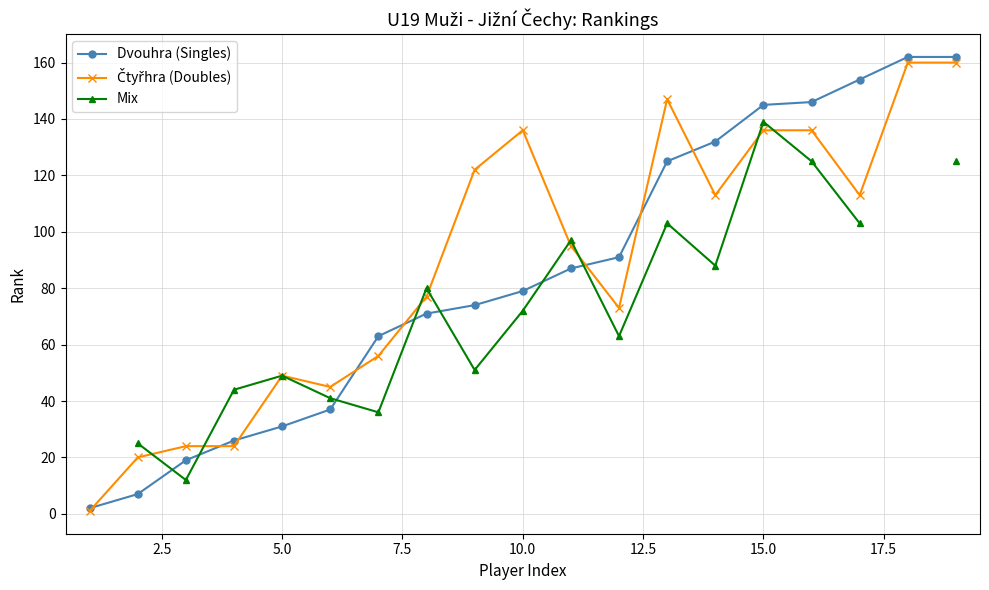

True or false: Dvouhra (Singles) has more than 2 interior local peaks.

False